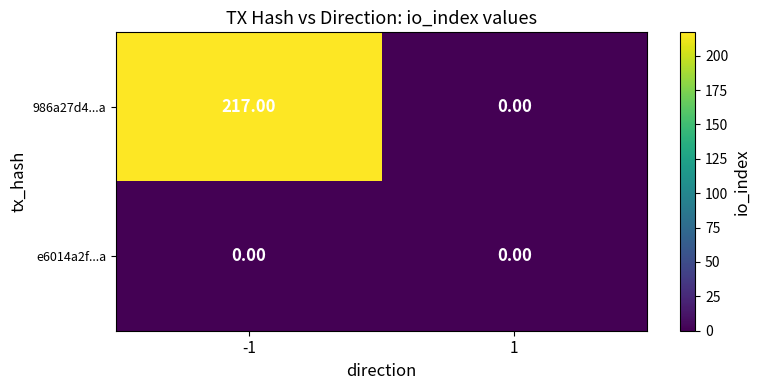

Rank the series by their maximum value, from highest to lowest.

986a27d4...a, e6014a2f...a